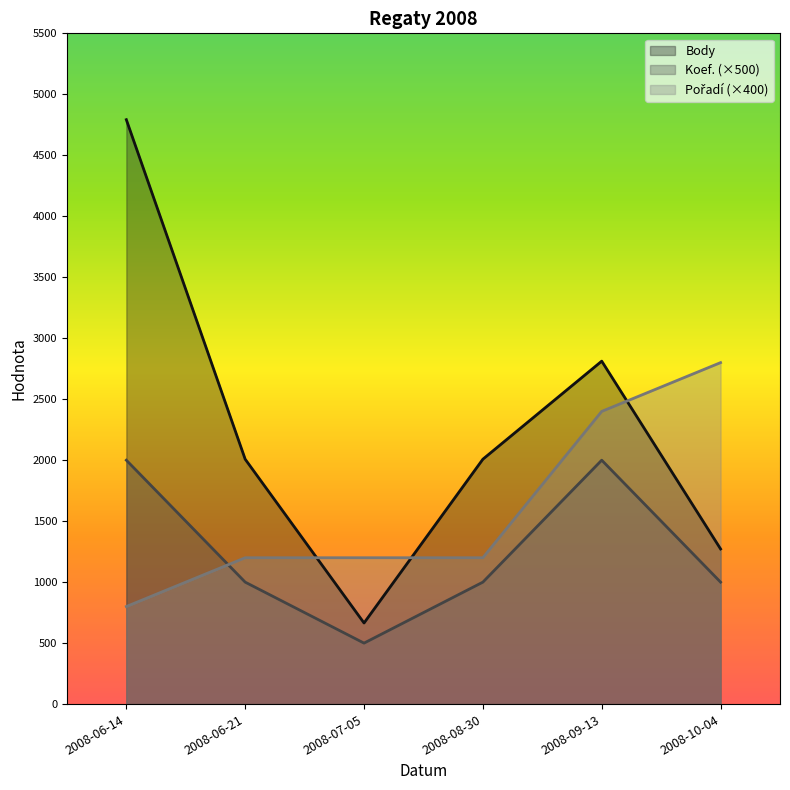

At which category does Body reach its first local peak?

2008-09-13